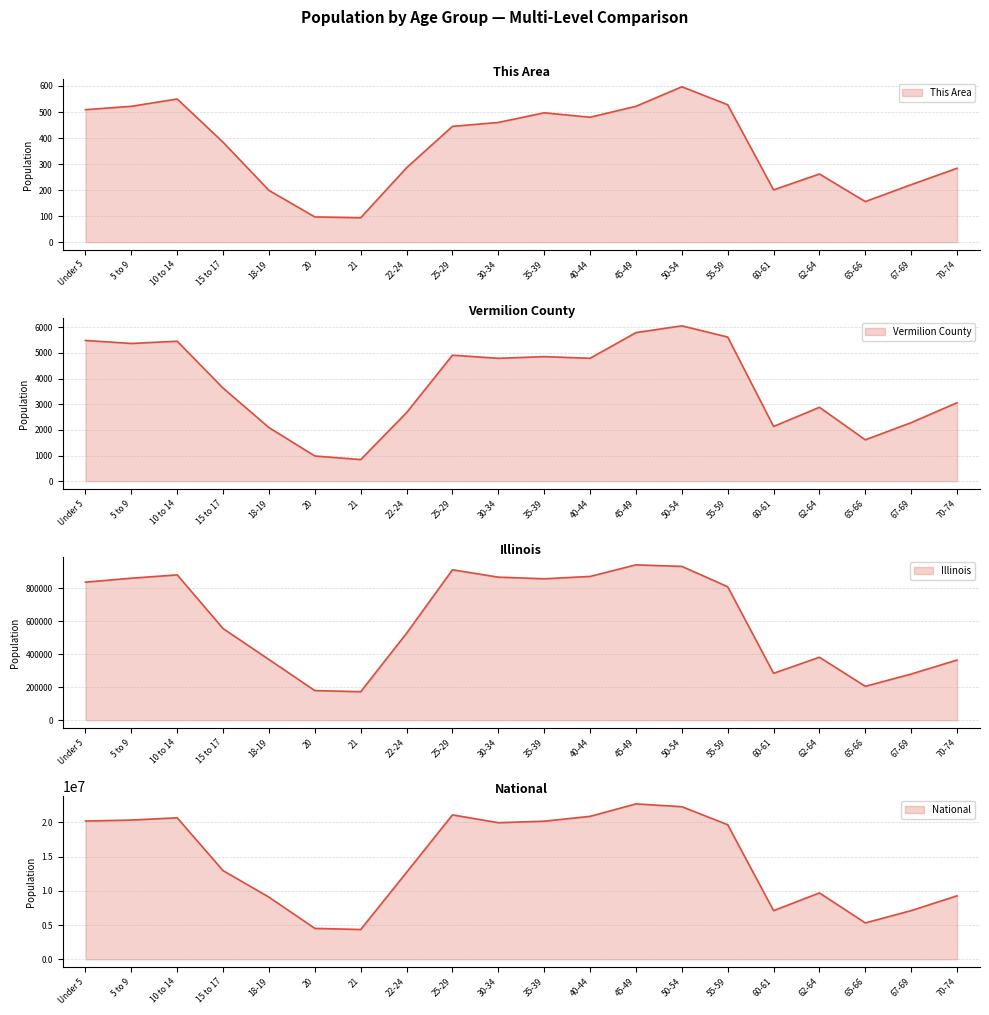

What is the highest value of the Illinois series?

940094